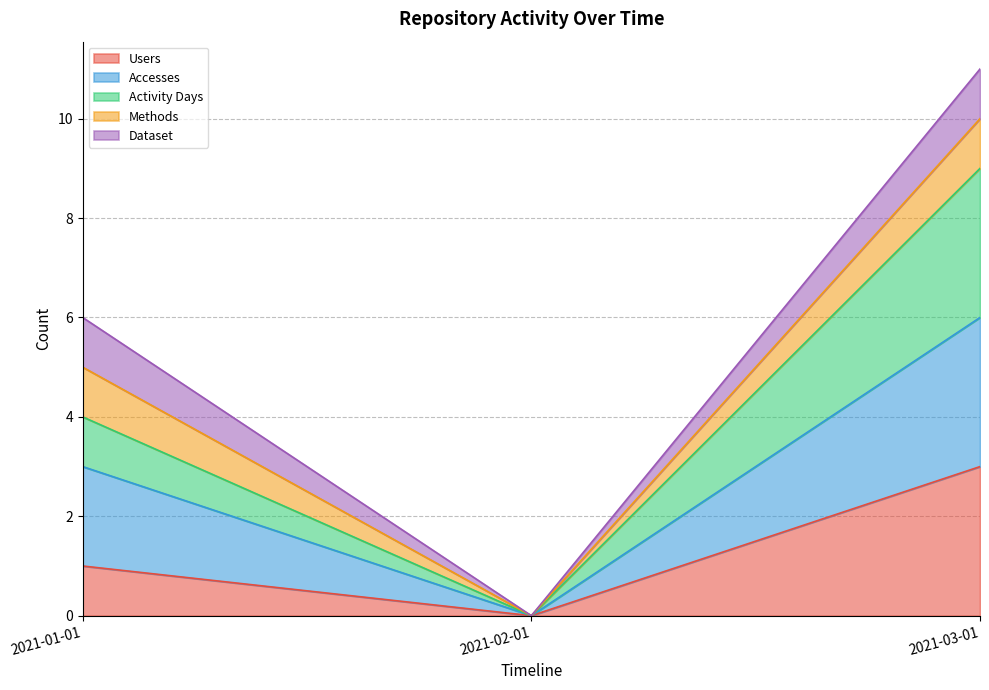

Does the chart display data point markers on the line(s)?

No